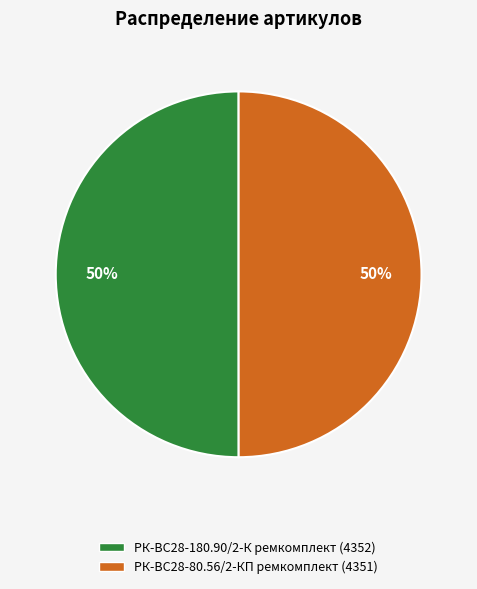

What is the ratio of the value at РК-ВС28-80.56/2-КП ремкомплект to the value at РК-ВС28-180.90/2-К ремкомплект?

1.0